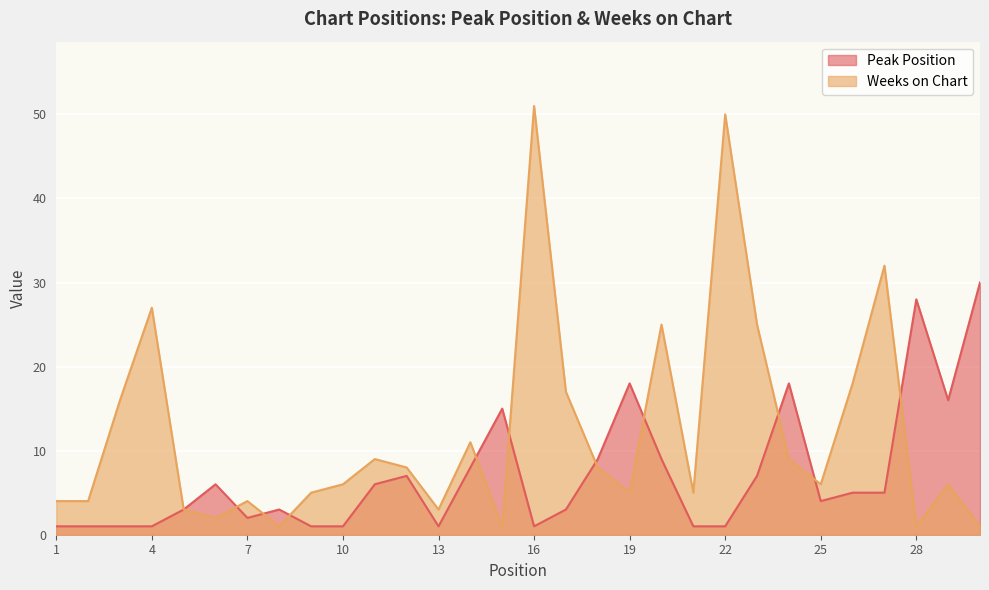

True or false: Weeks on Chart and Peak Position cross at least once.

True